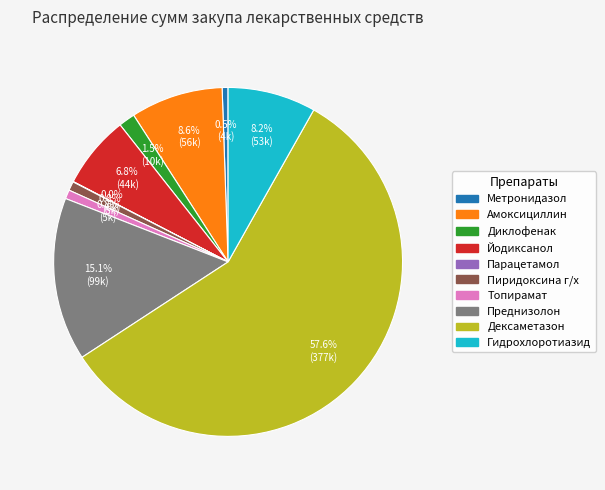

Does any single category account for the majority?

Yes